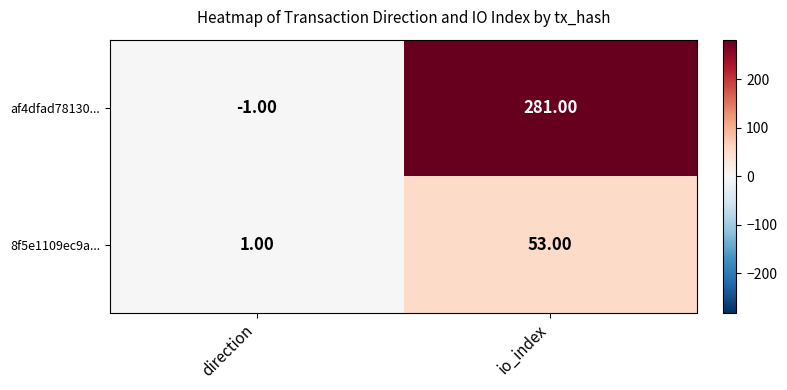

What is the spread (max minus min) of values at io_index?

228